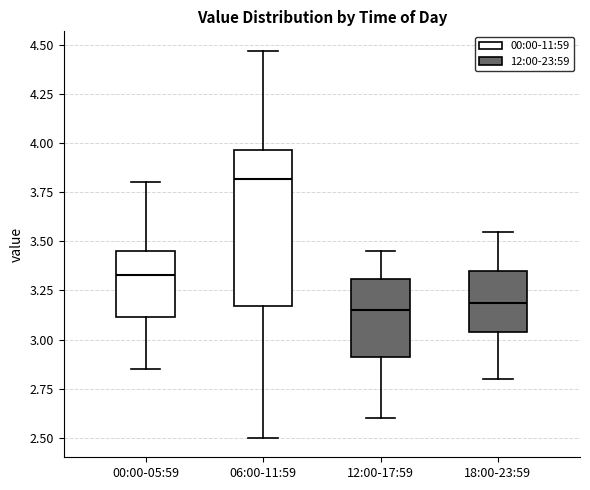

Reading left to right, transcribe this box plot: for each box, give where its median line is, the range the box spans, and where its two whiskers end, as read against the y-axis. The values are not printed on the chart, so give them approximately, as read against the axis.

00:00-05:59: median 3.35, box 3.10 to 3.45, whiskers 2.85 to 3.80
06:00-11:59: median 3.80, box 3.15 to 3.95, whiskers 2.50 to 4.45
12:00-17:59: median 3.15, box 2.90 to 3.30, whiskers 2.60 to 3.45
18:00-23:59: median 3.20, box 3.05 to 3.35, whiskers 2.80 to 3.55